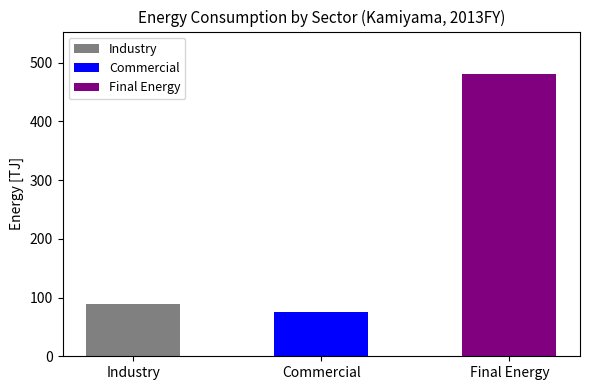

The value at Commercial is 75.4. True or false?

True